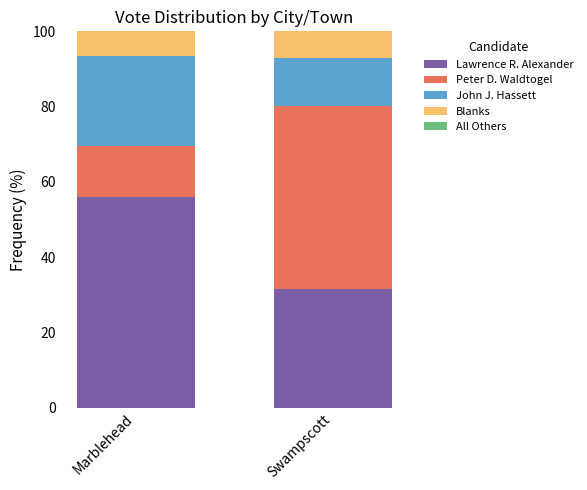

Which category has the lowest value in the Lawrence R. Alexander series?

Swampscott